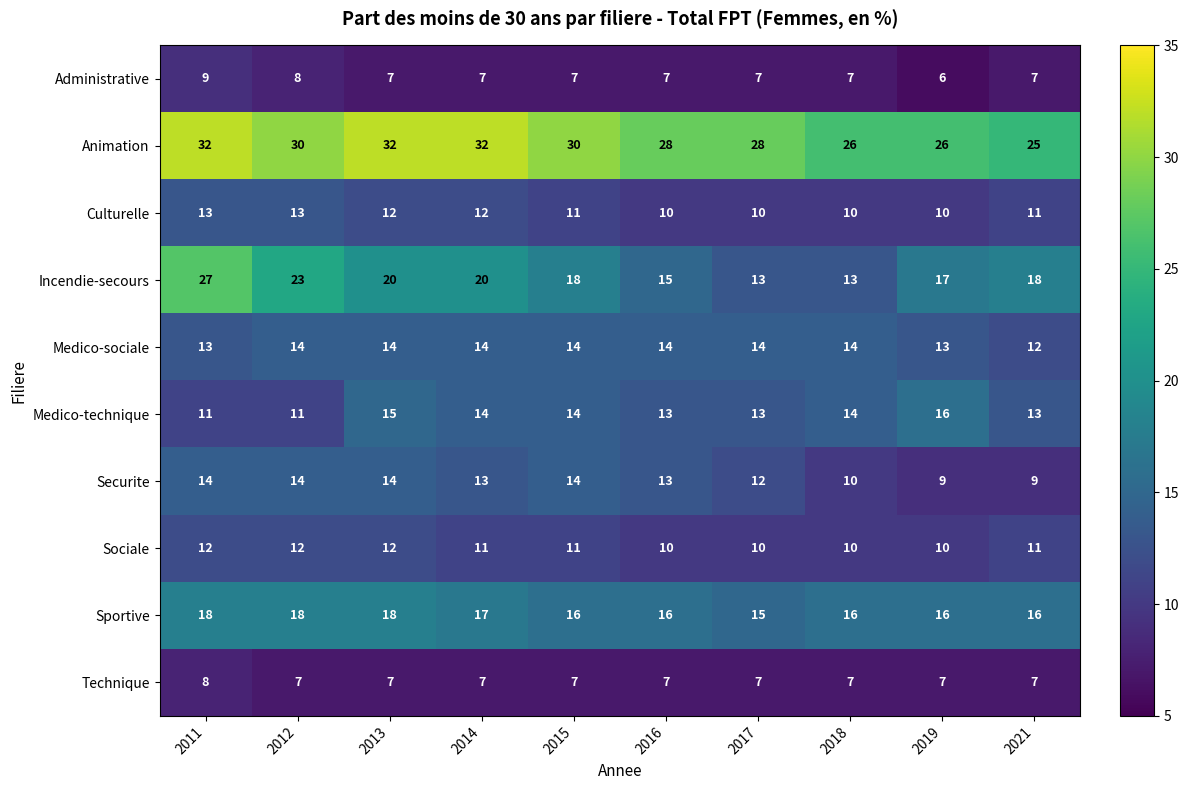

The value of Culturelle at 2012 is 3. True or false?

False